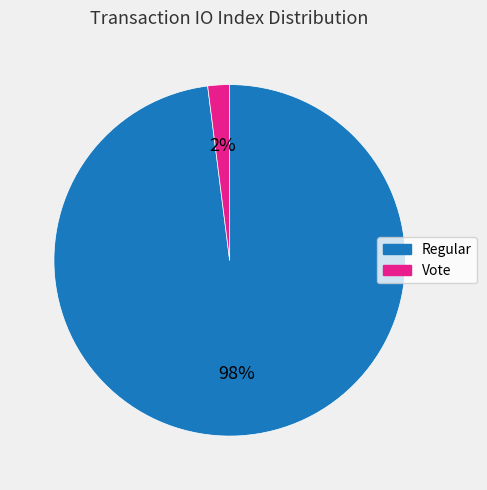

To the nearest percent, what is the average slice percentage?

50%